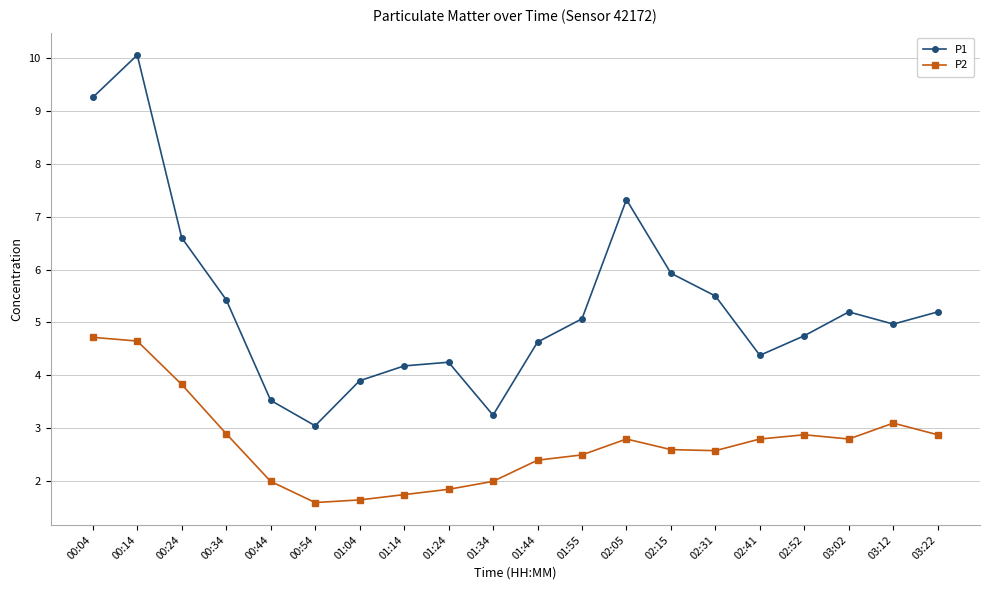

Does the chart display data point markers on the line(s)?

Yes